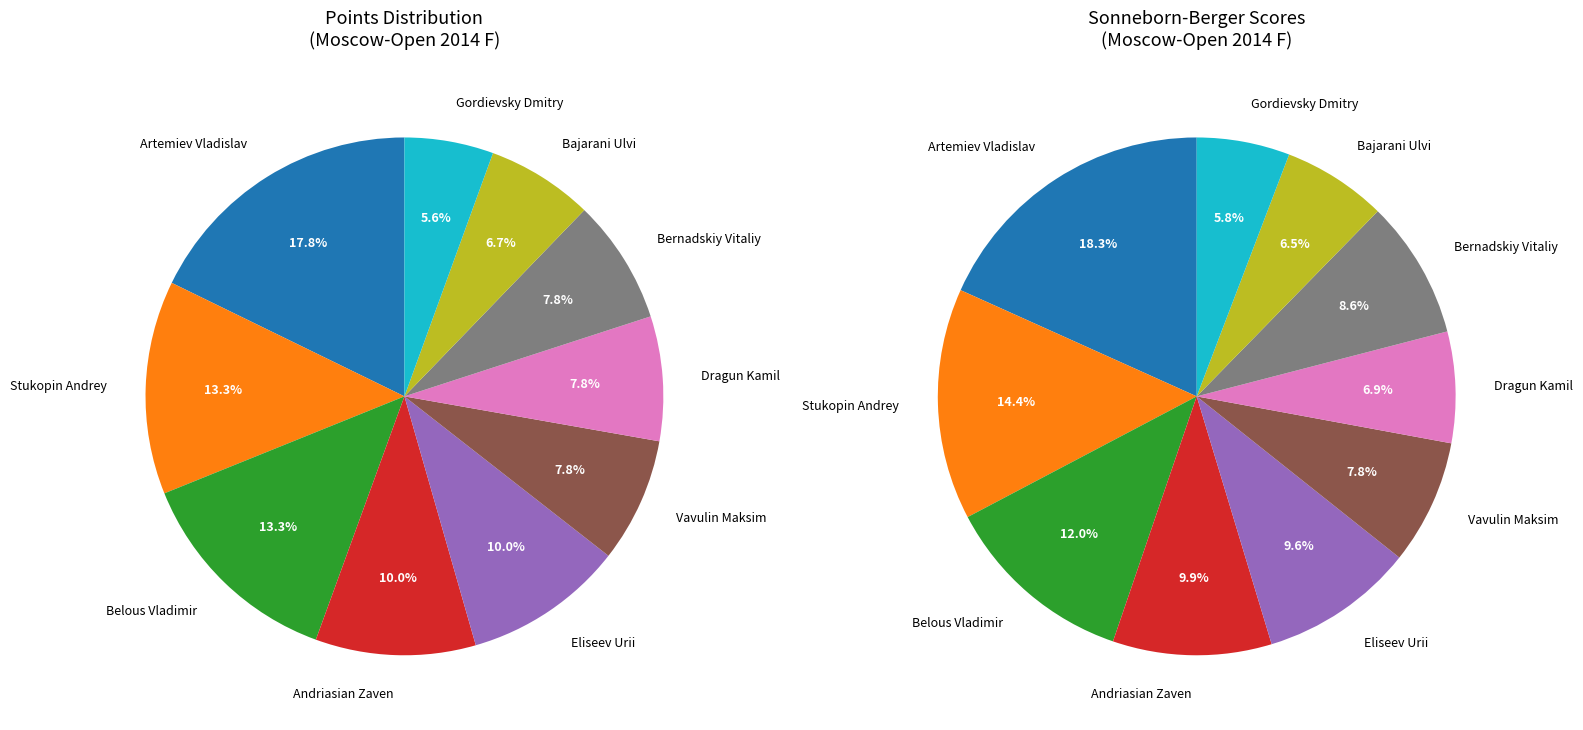

True or false: Andriasian Zaven accounts for 10% of the total.

True